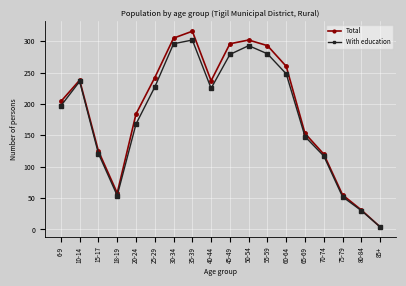

Which series changed the most between 40-44 and 85+?

Total